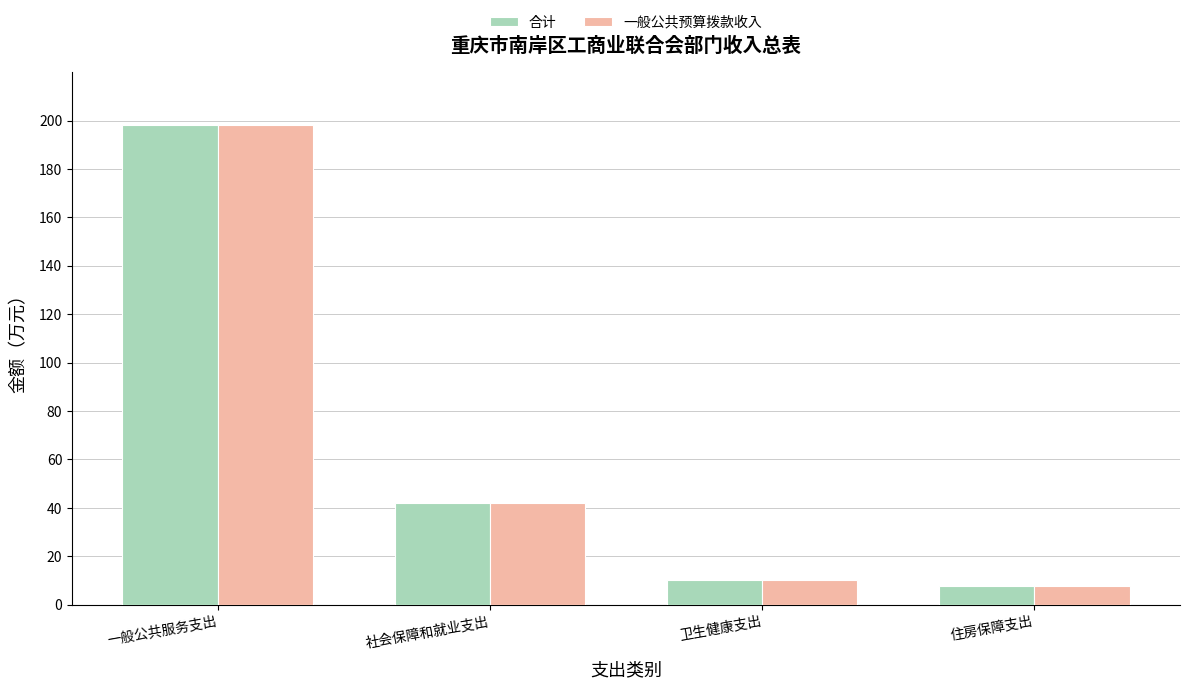

Reading left to right, extract all data points from this chart.

合计: 198.3	42.2	10.4	7.6
一般公共预算拨款收入: 198.3	42.2	10.4	7.6